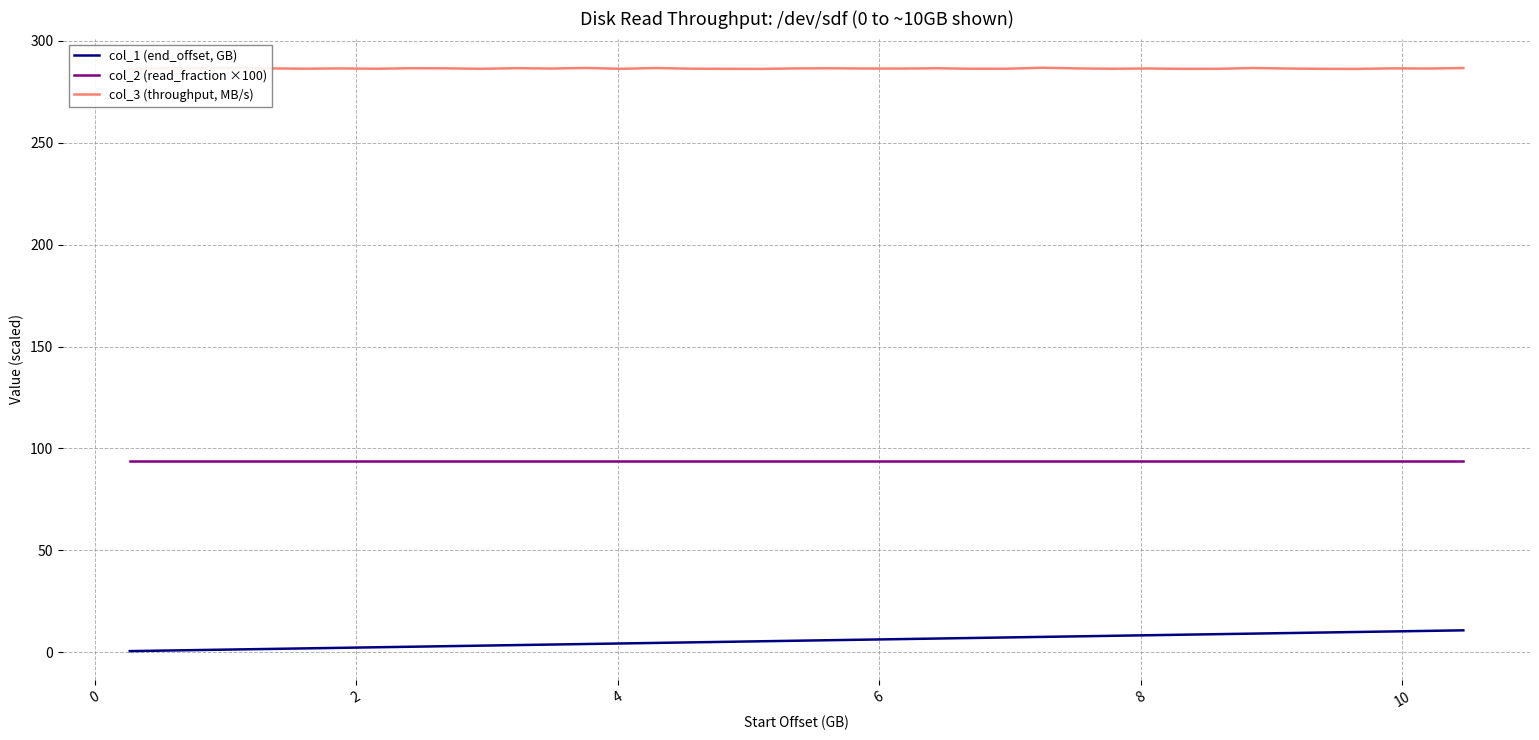

What is the maximum value shown in the chart?

286.8